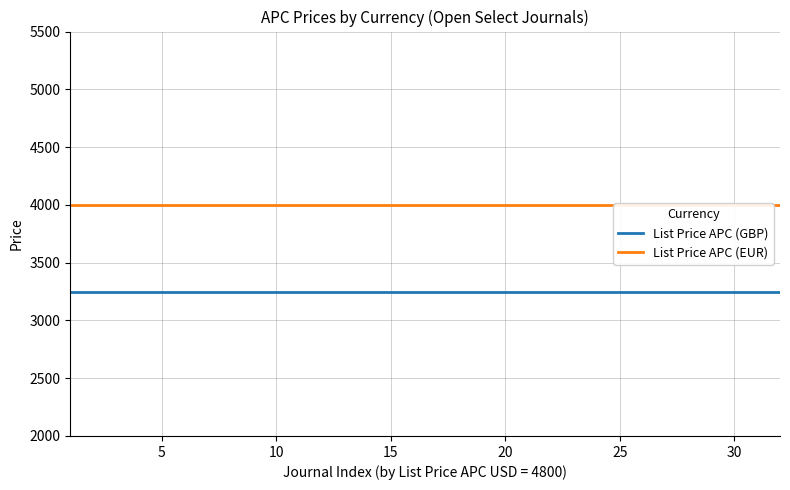

What is the value of the List Price APC (EUR) point at the 18th from the left?

4000